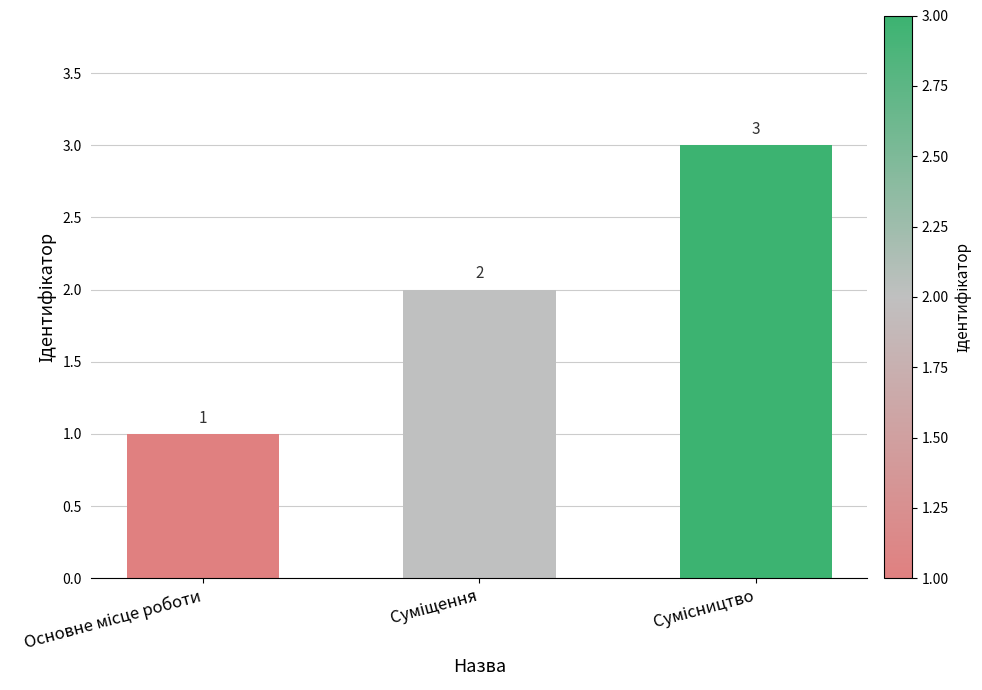

Count the values in the range 1 to 3.

3